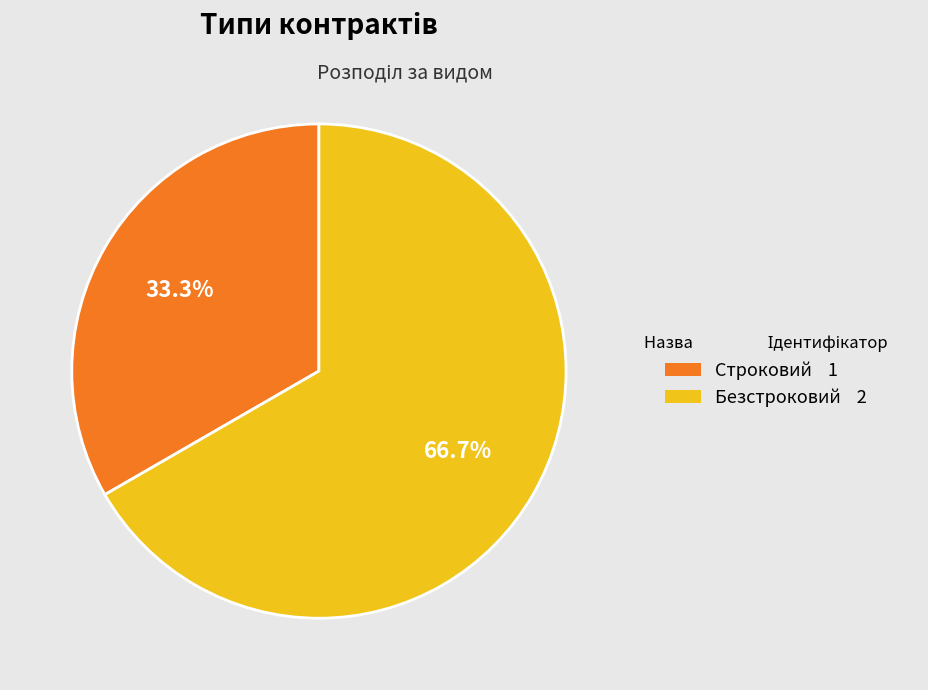

How many slices are in this pie chart?

2